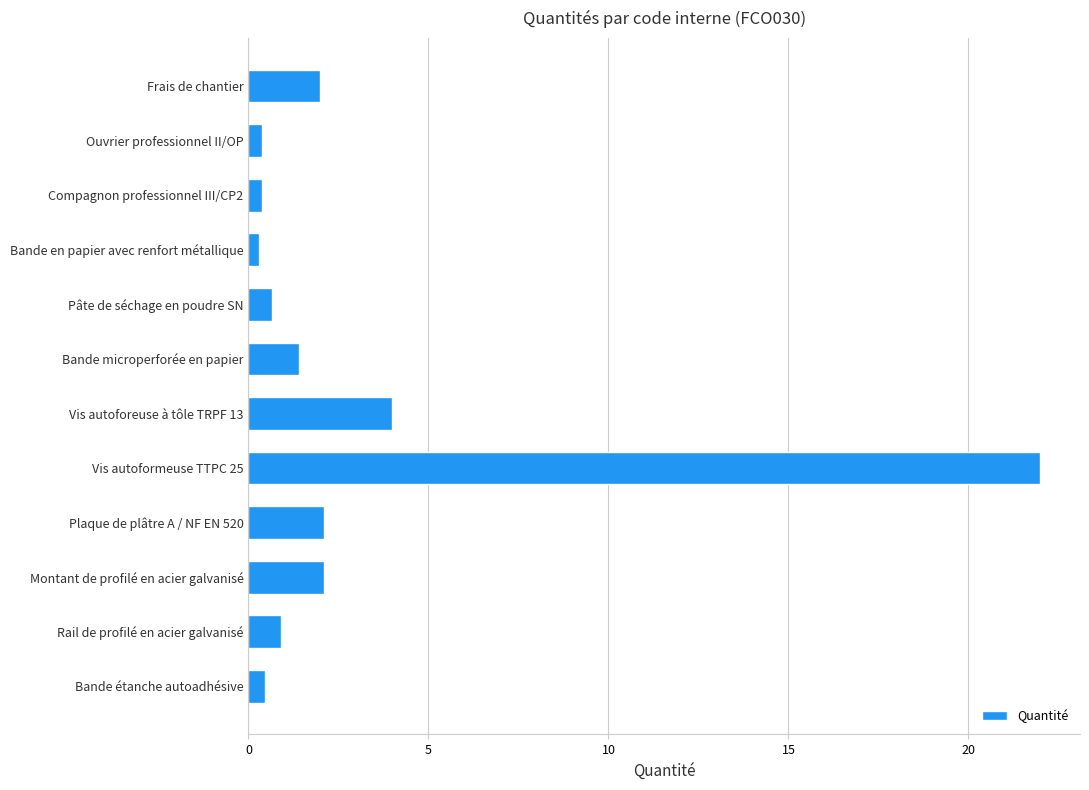

How many data points are above 1?

6